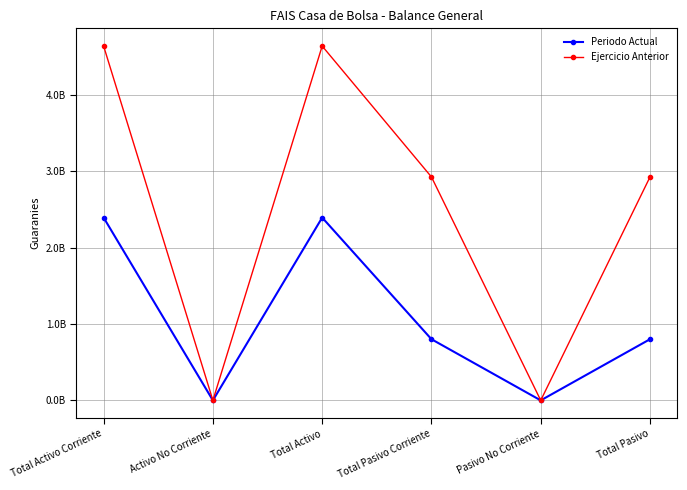

What is the approximate value of Ejercicio Anterior at Total Pasivo, to the nearest 50?

2923088850